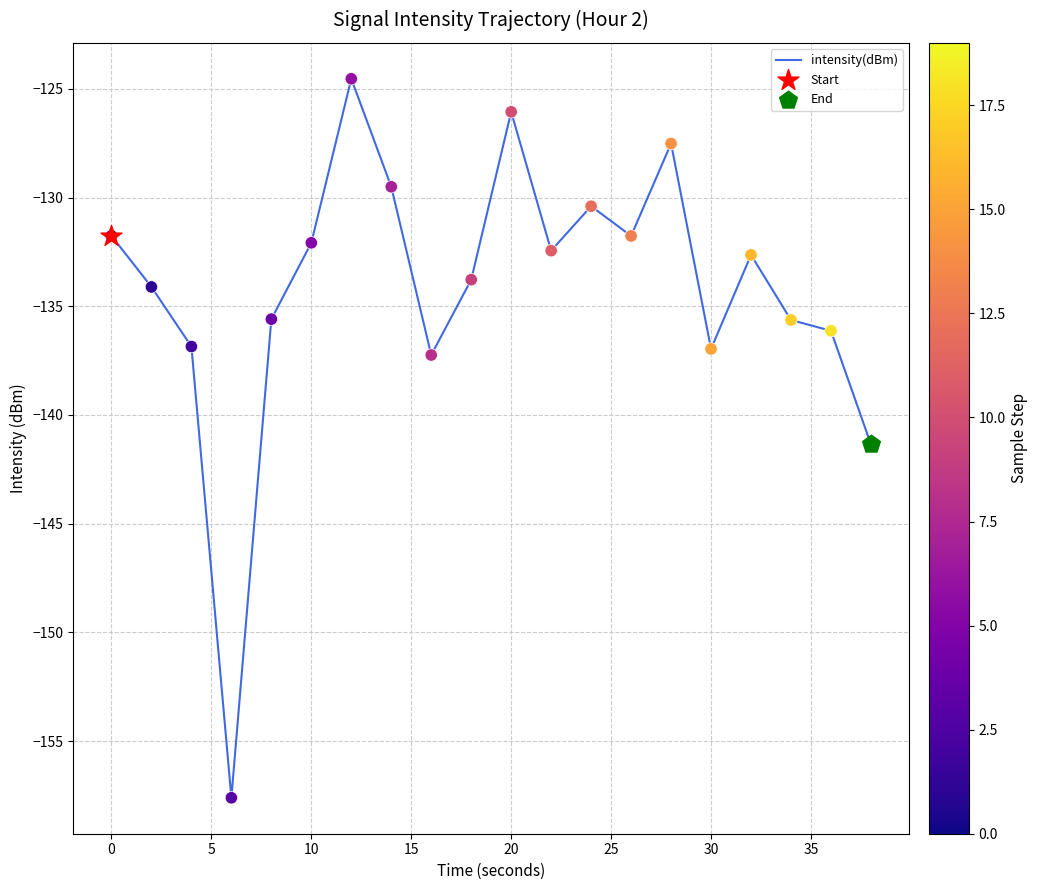

What is the difference between the maximum and minimum values?

33.1